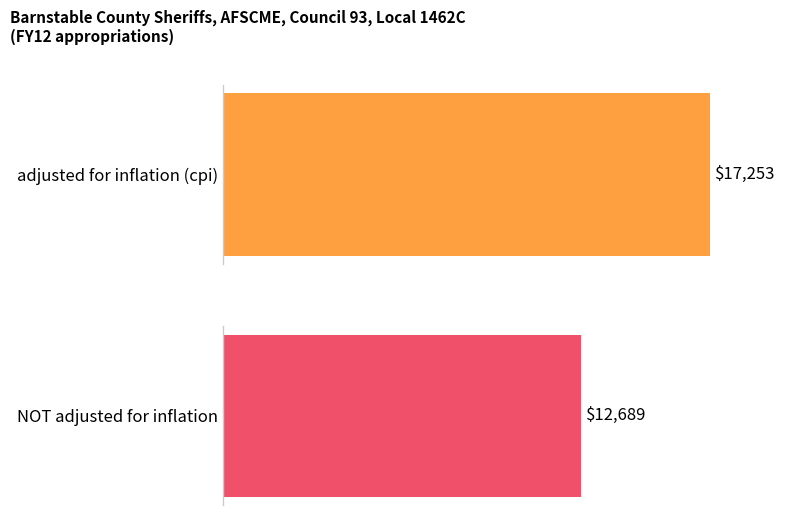

Which series has the largest range (max minus min)?

adjusted for inflation (cpi)